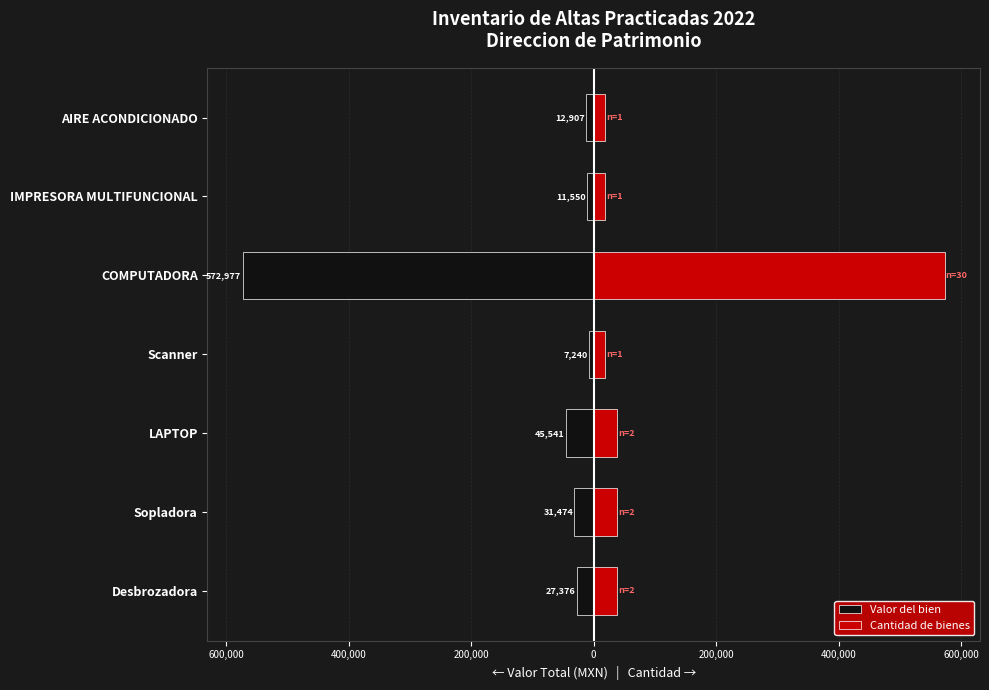

Between COMPUTADORA and IMPRESORA MULTIFUNCIONAL, which is larger?

IMPRESORA MULTIFUNCIONAL